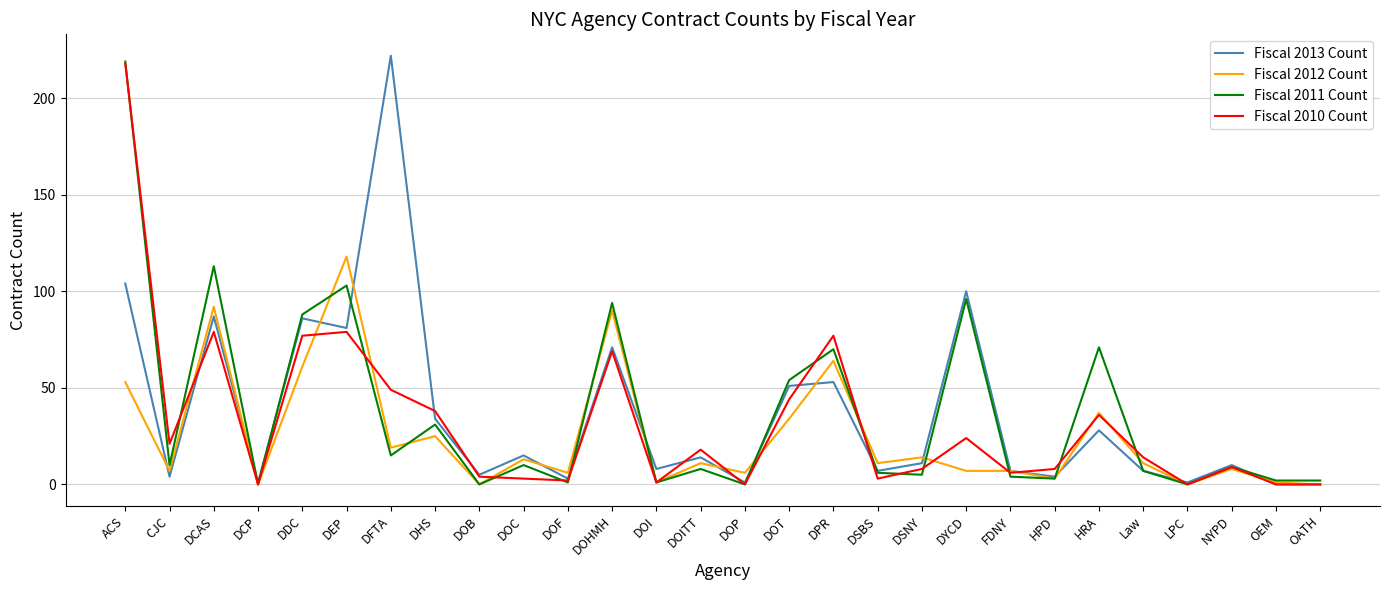

How many interior local peaks does the Fiscal 2013 Count series have?

10